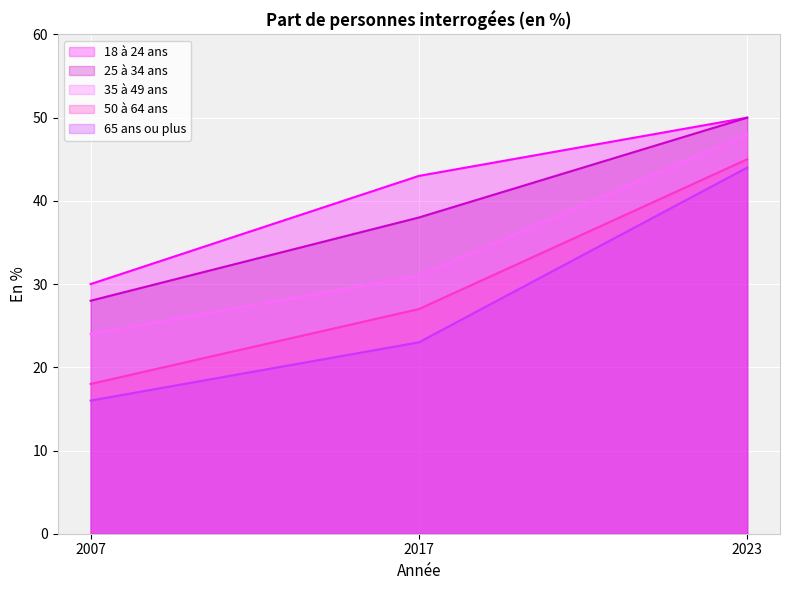

The value of 25 à 34 ans at 2017 is 38. True or false?

True